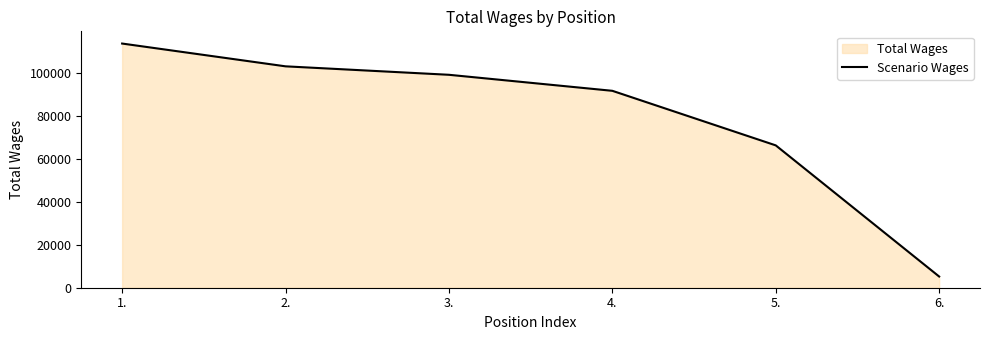

What is the difference between the values at 3. and 1.?

14521